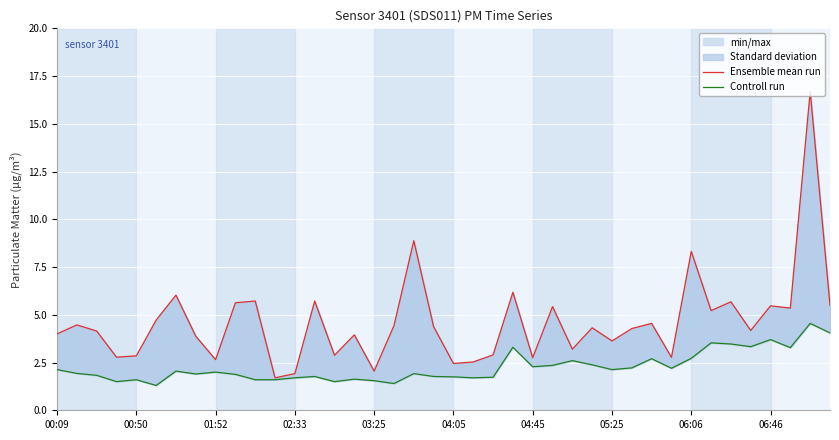

What is the greatest value displayed?

16.7